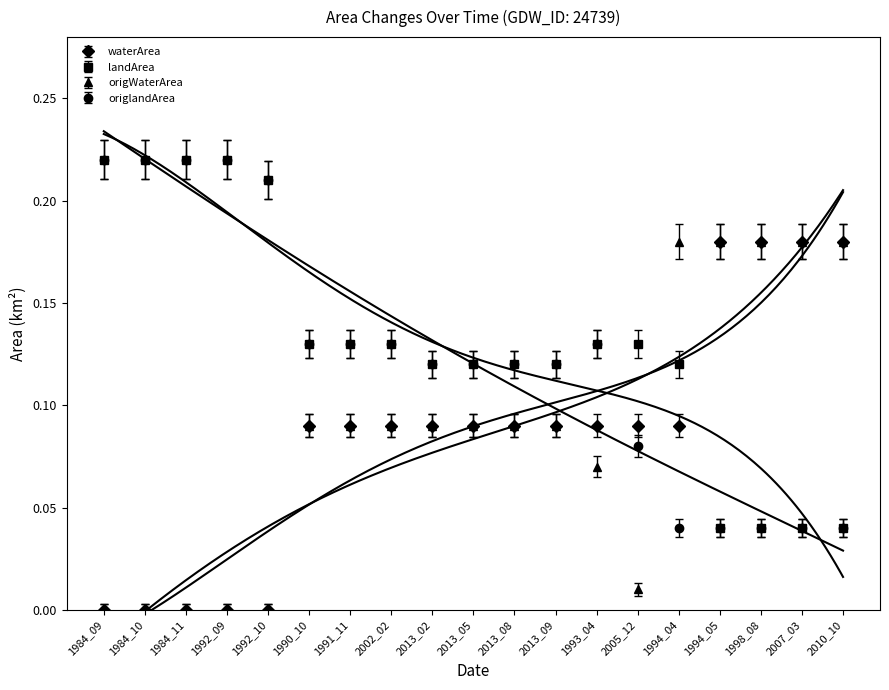

How many times do landArea and waterArea cross each other?

1